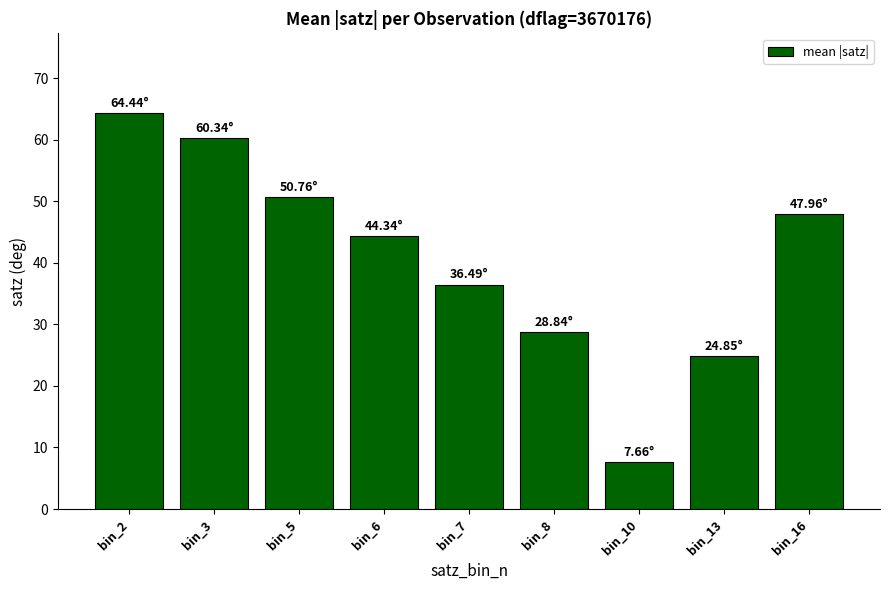

Which label corresponds to the largest value in the chart?

bin_2